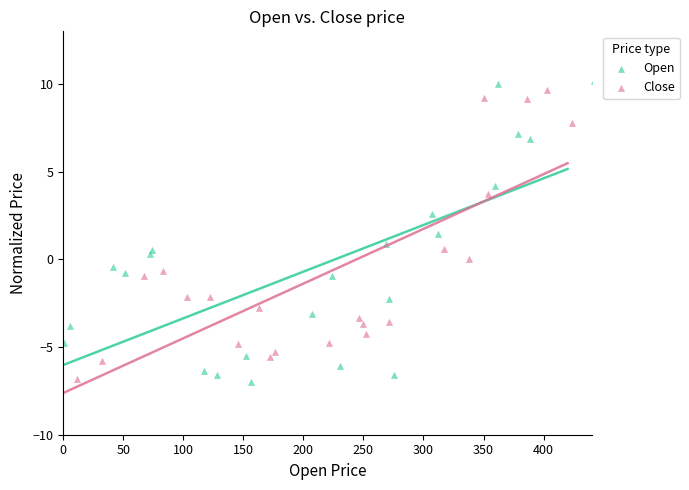

Which series has the widest spread of Y values?

Open